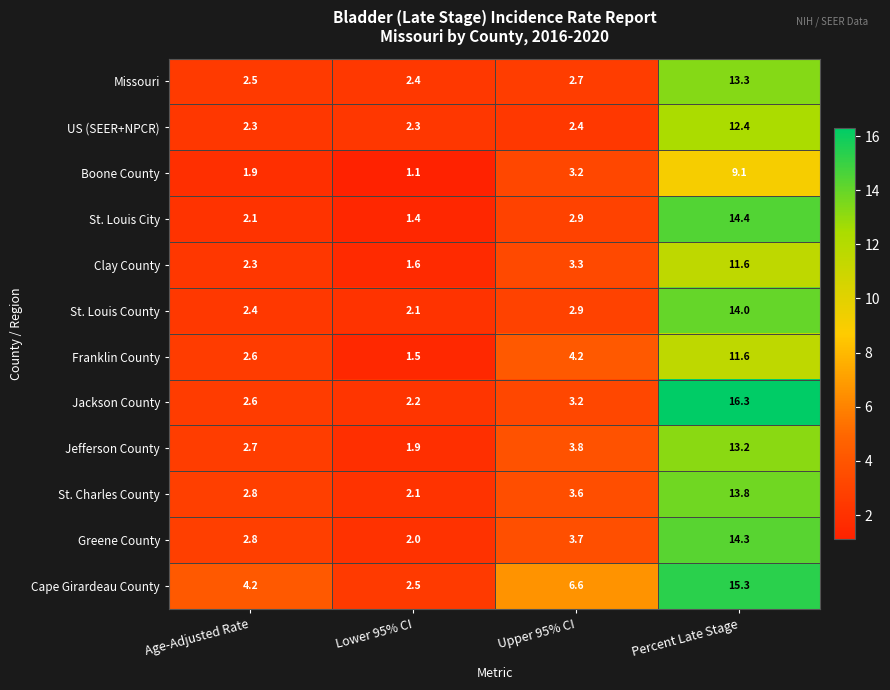

At which label does St. Louis City first exceed 2?

Age-Adjusted Rate